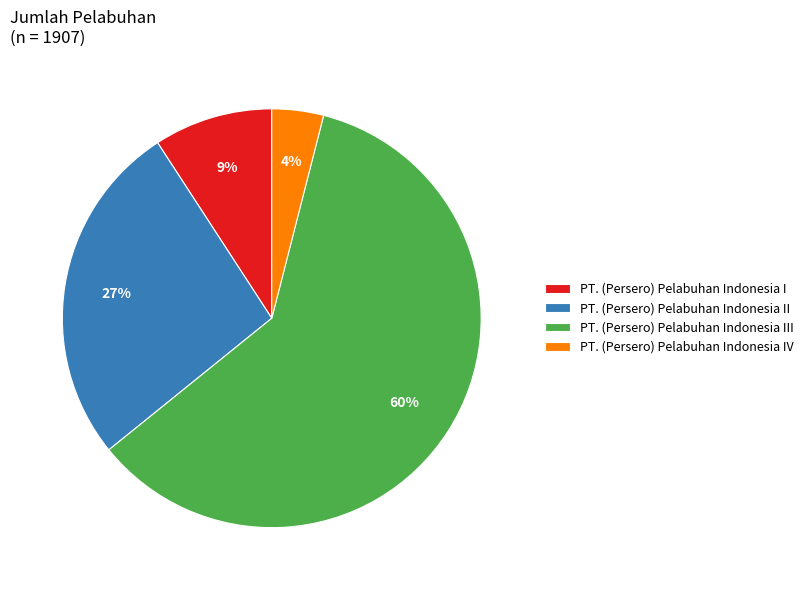

To the nearest percent, what is the difference between the largest and smallest slice percentages?

56%